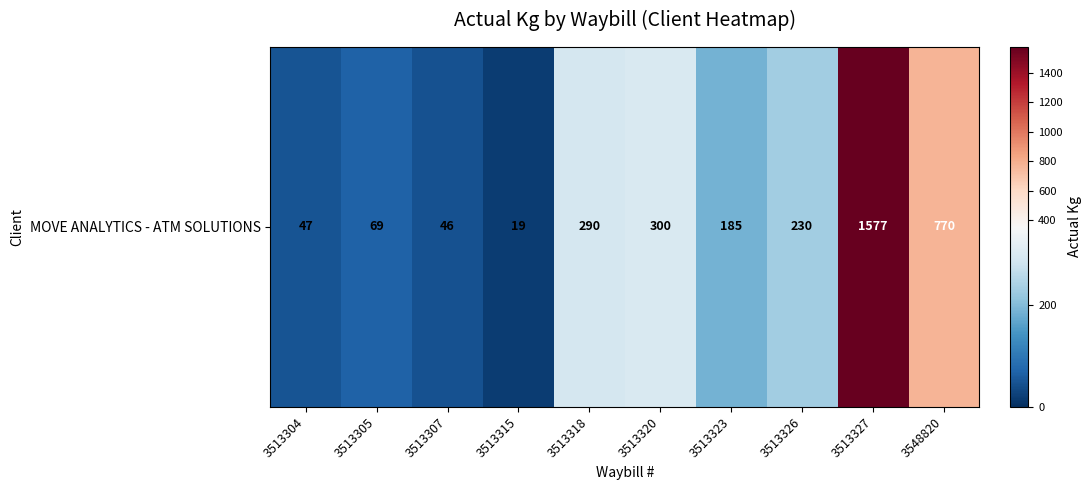

Which has a higher value, 3513315 or 3513320?

3513320